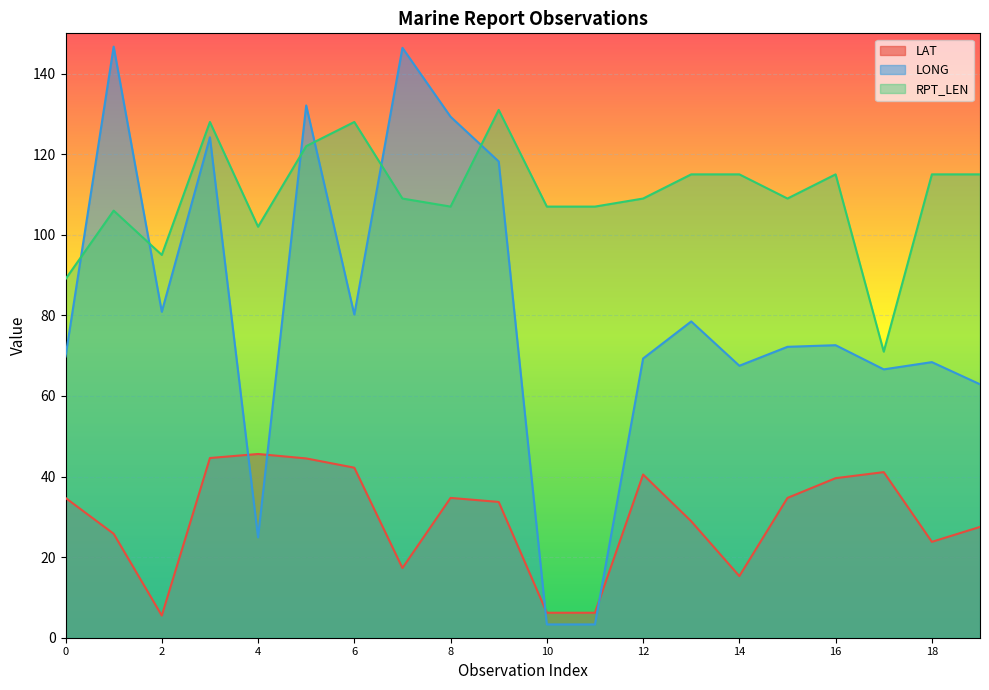

Reading left to right, extract all data points from this chart.

LAT: 34.7	25.8	5.5	44.6	45.6	44.5	42.2	17.3	34.7	33.7	6.2	6.2	40.5	28.9	15.3	34.7	39.6	41.1	23.8	27.5
LONG: 69.8	146.7	80.9	124.2	24.9	132.1	80.2	146.4	129.3	118.2	3.3	3.3	69.3	78.5	67.5	72.2	72.6	66.6	68.4	62.9
RPT_LEN: 89.0	106.0	95.0	128.0	102.0	122.0	128.0	109.0	107.0	131.0	107.0	107.0	109.0	115.0	115.0	109.0	115.0	71.0	115.0	115.0